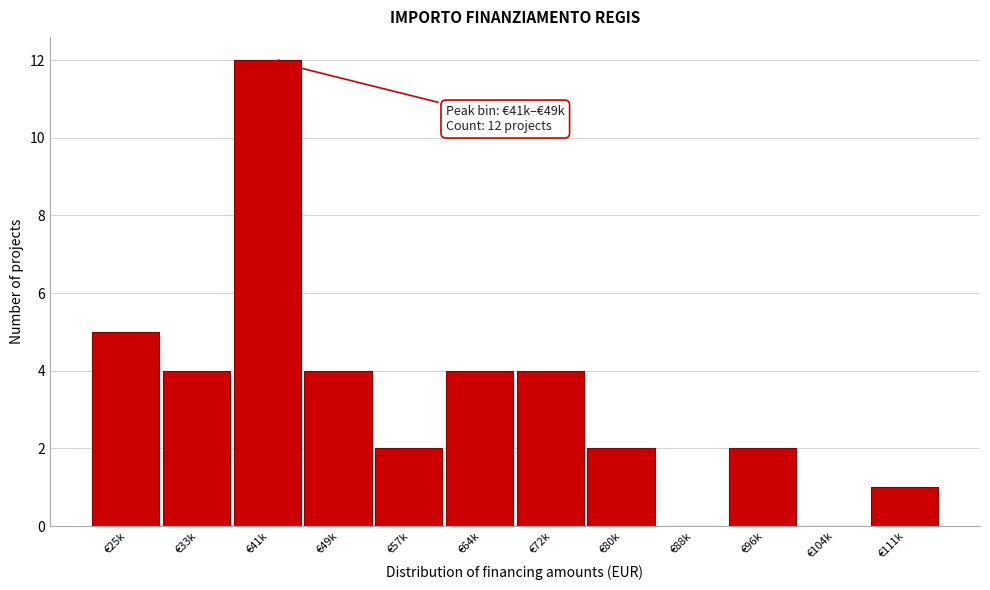

Reading left to right, list all the values displayed in this chart.

€25k=5	€33k=4	€41k=12	€49k=4	€57k=2	€64k=4	€72k=4	€80k=2	€88k=0	€96k=2	€104k=0	€111k=1